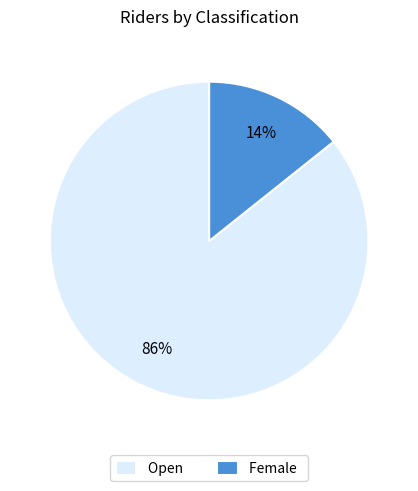

To the nearest percent, what is the average slice percentage?

50%